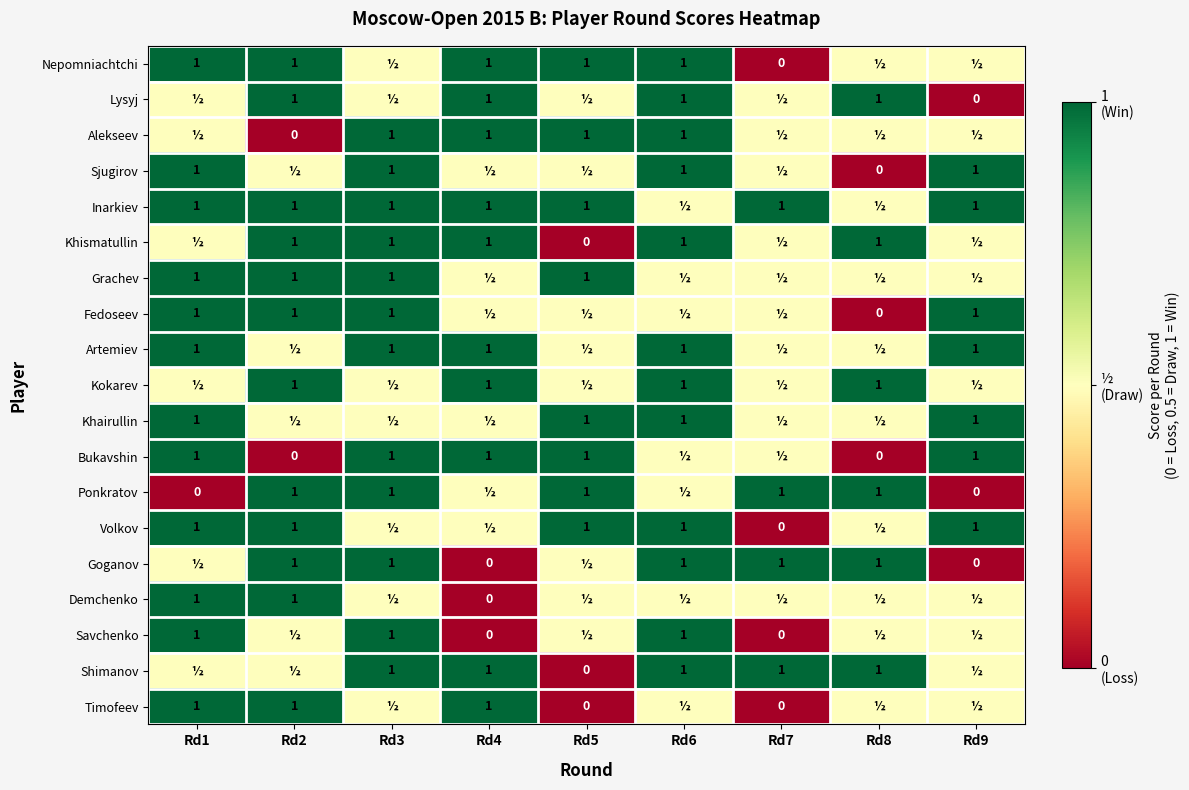

At which category does the chart reach its peak across all series?

Rd1